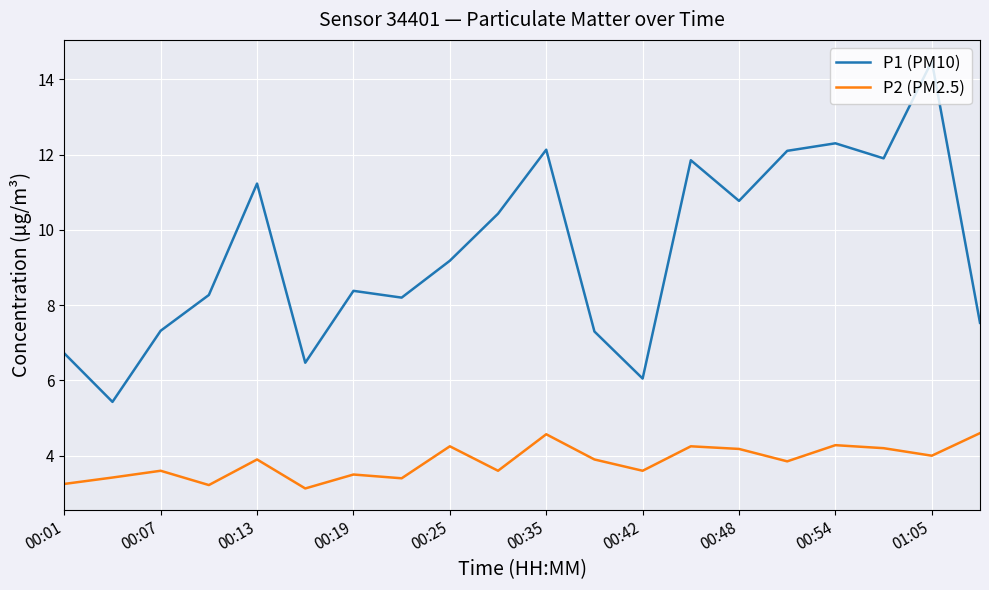

How many interior local valleys does the P1 (PM10) series have?

6